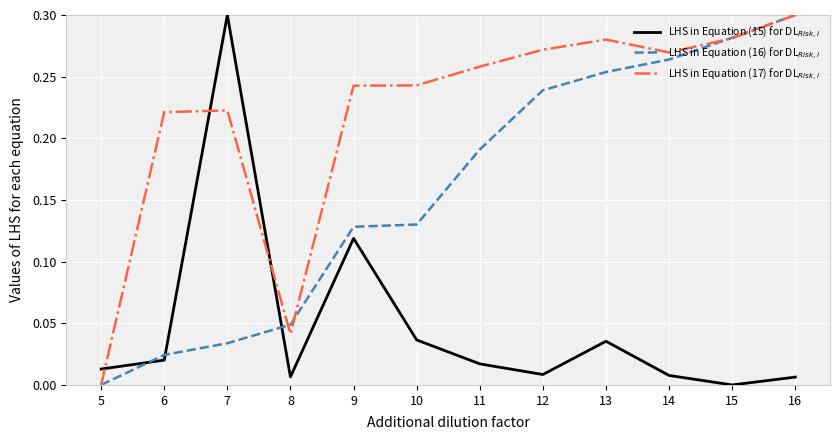

At which category is the sum across all series the highest?

16